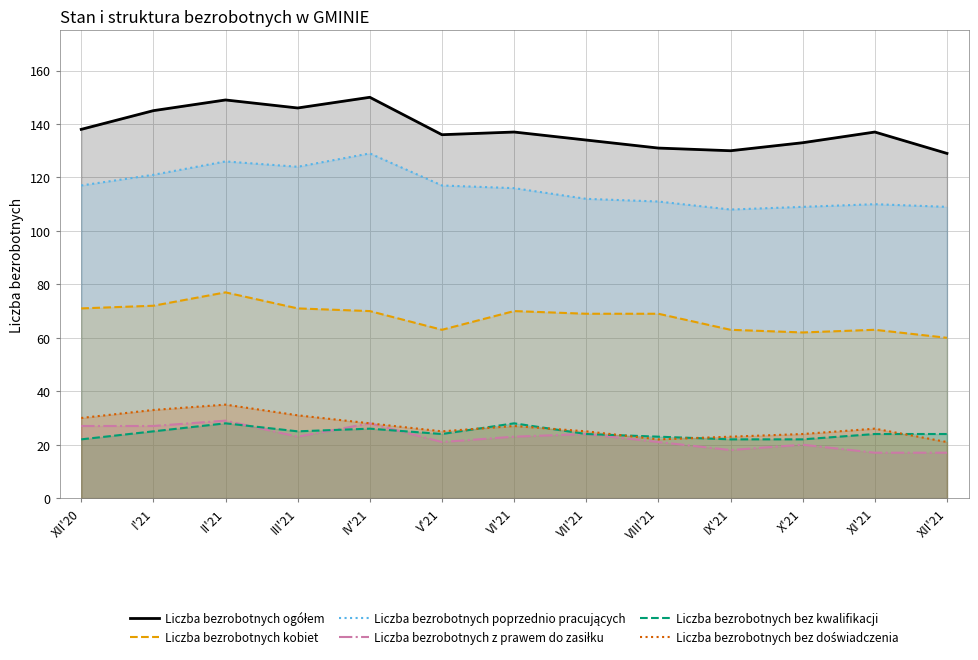

How many lines are shown in the chart?

6